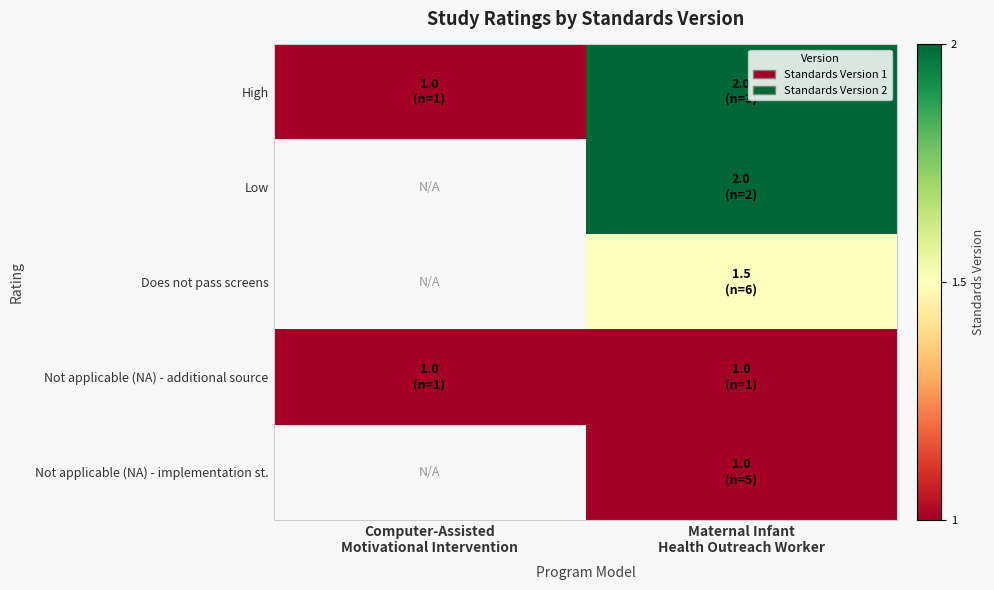

How many data points in Does not pass screens are above 1?

1